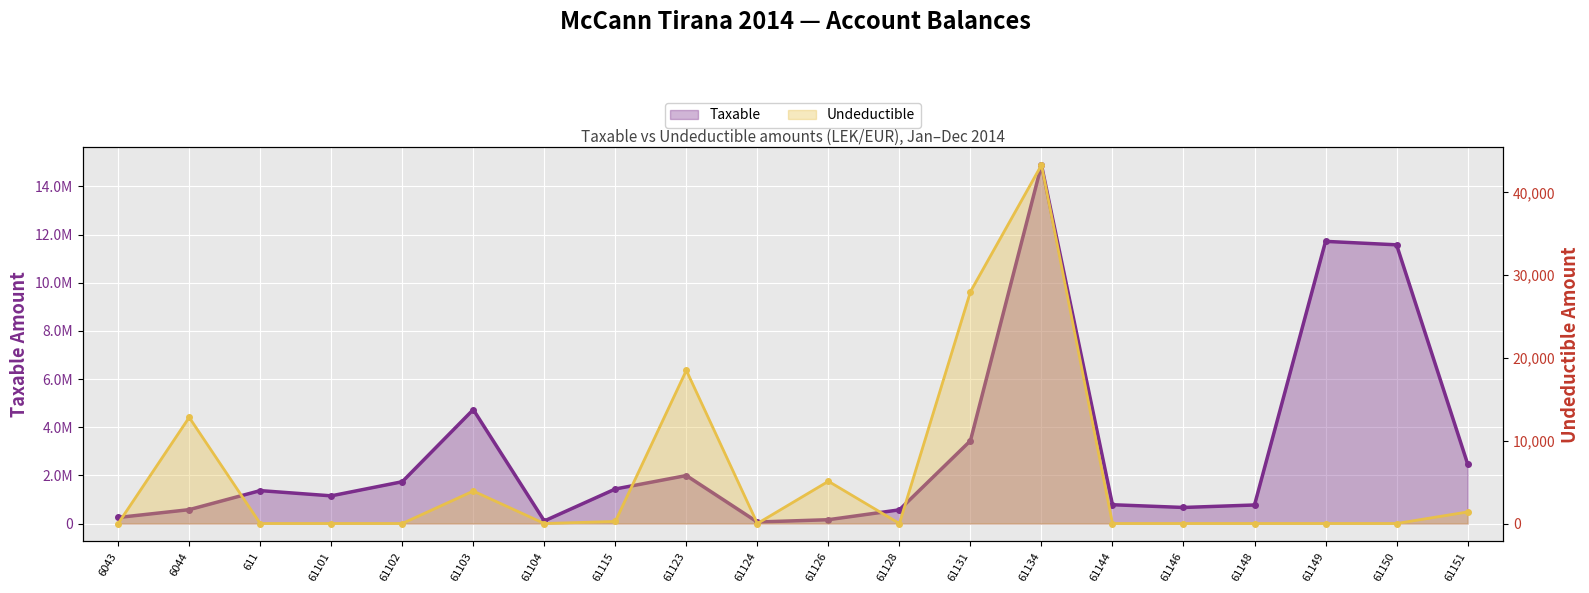

At which label is Undeductible closest to 21649?

61123